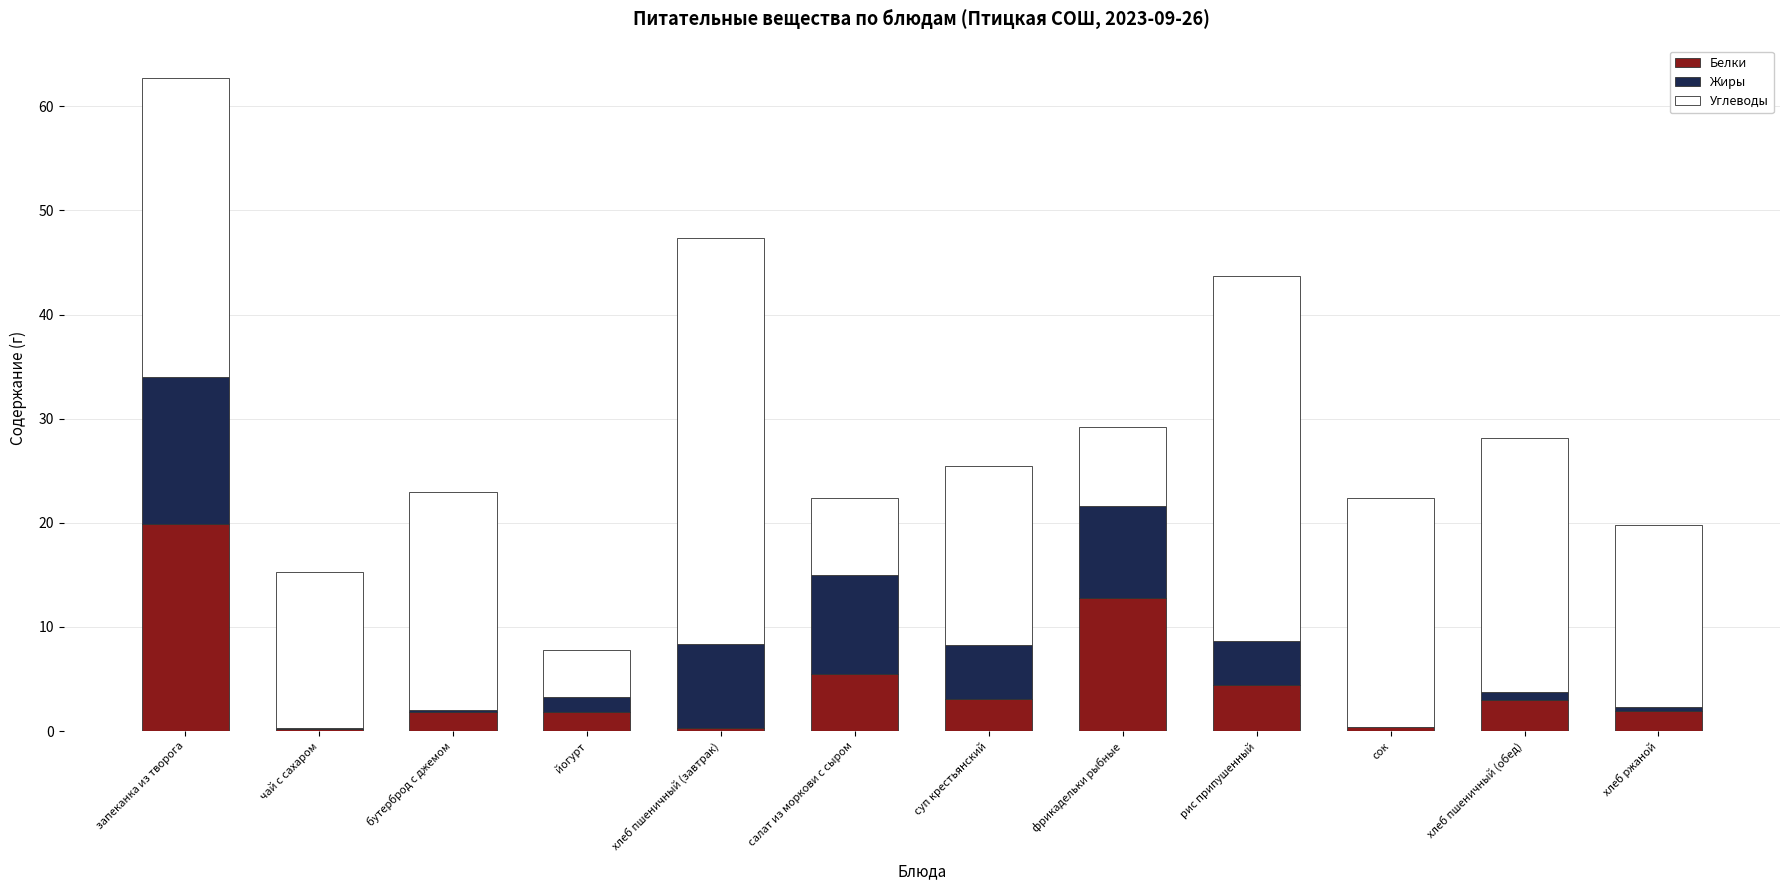

What is the approximate value of Белки at запеканка из творога?

19.9